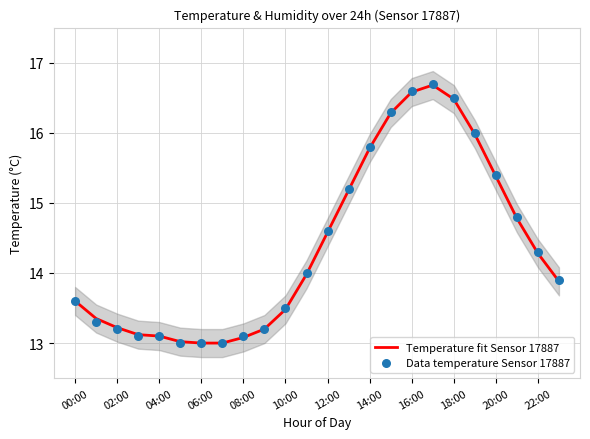

Which series has the largest total across all categories?

Data temperature Sensor 17887